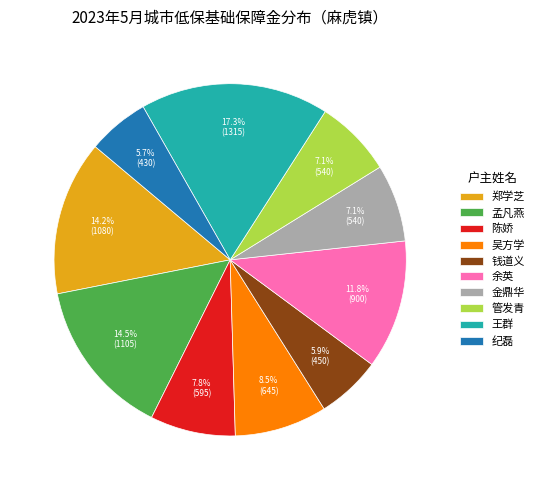

The 金鼎华 slice represents 7% of the pie. True or false?

True